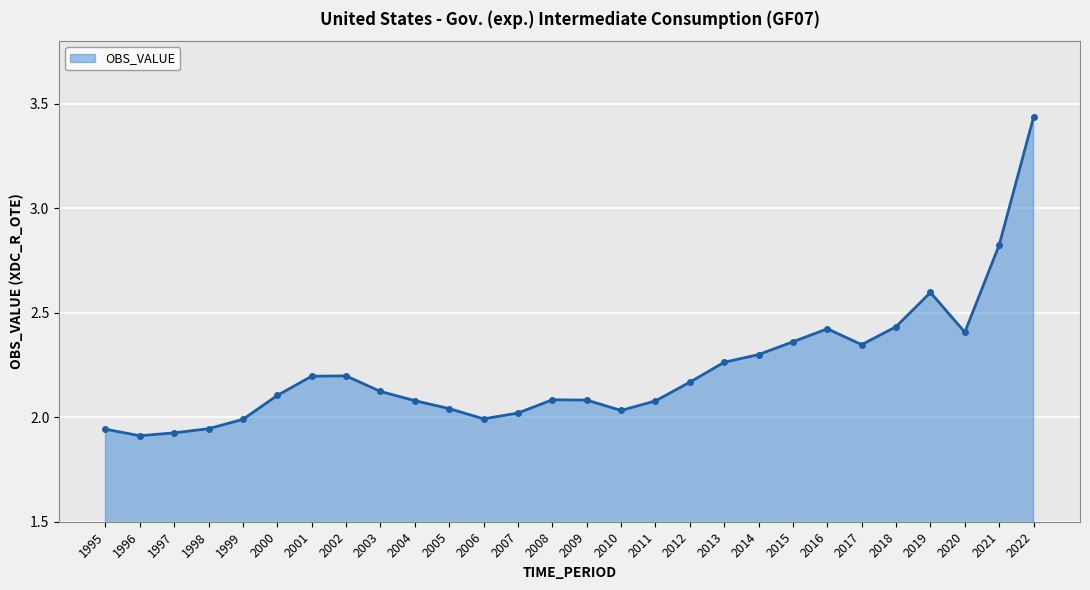

The value at 2021 is 4.1. True or false?

False